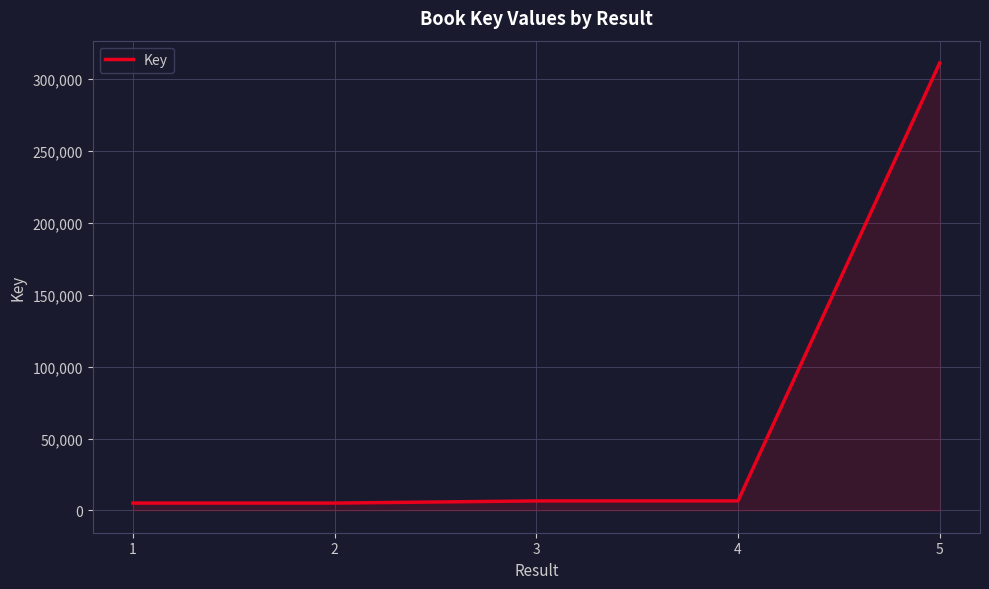

What is the maximum value shown in the chart?

311301